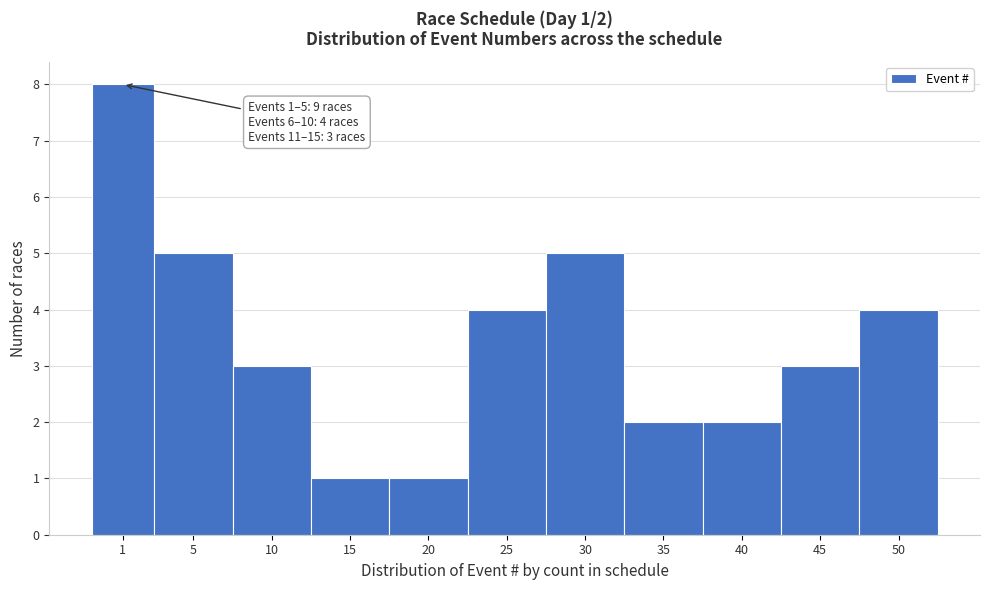

Reading left to right, extract all data points from this chart.

1=8	5=5	10=3	15=1	20=1	25=4	30=5	35=2	40=2	45=3	50=4